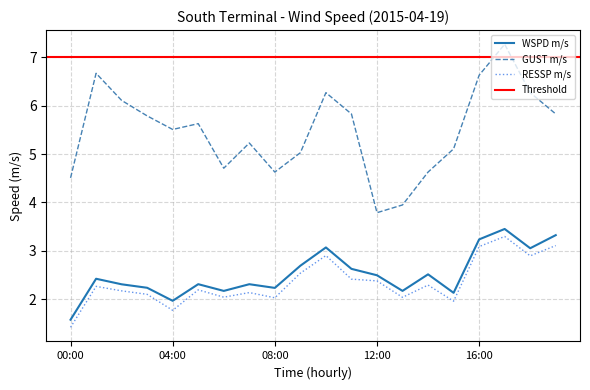

At 05:00, list the series in order from largest to smallest.

GUST m/s, WSPD m/s, RESSP m/s